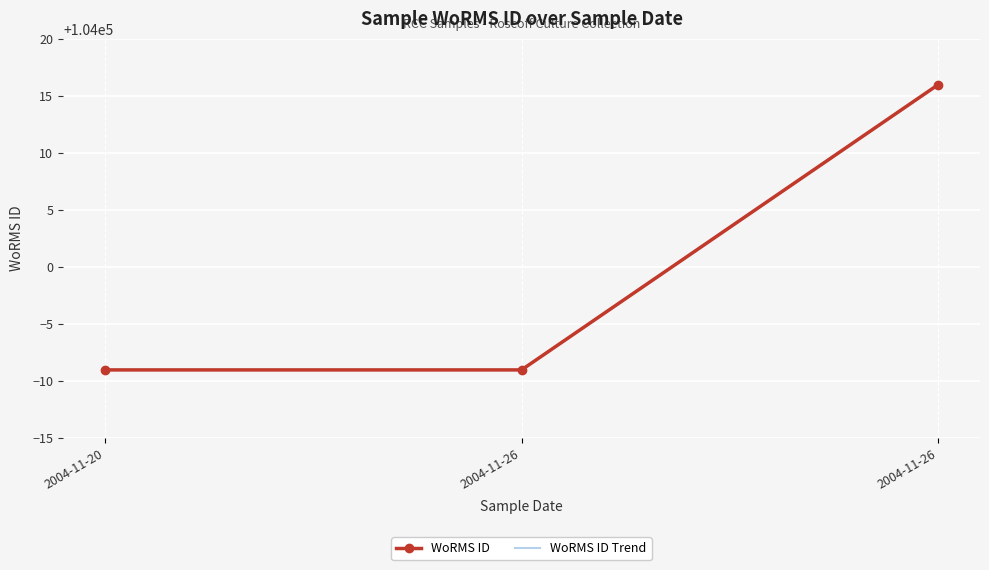

What is the difference between the maximum and minimum values?

25